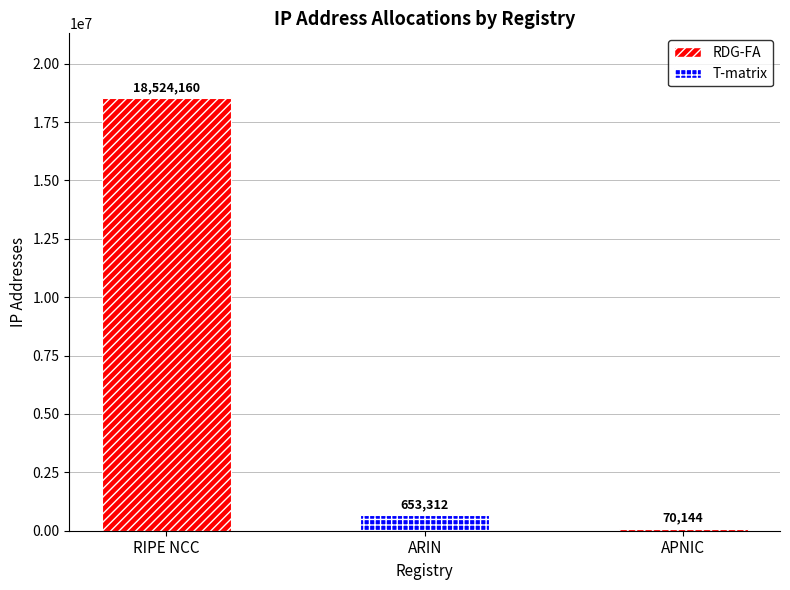

What is the smallest value displayed?

70144